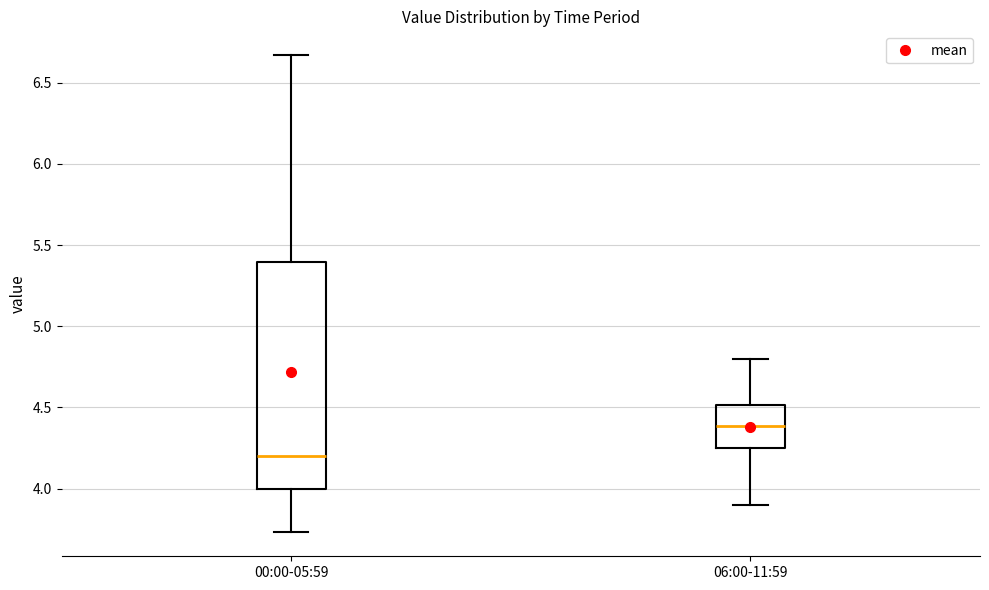

Where is the lower edge of the box for 06:00-11:59 on the y-axis? The values are not printed on the chart, so give them approximately, as read against the axis.

4.25